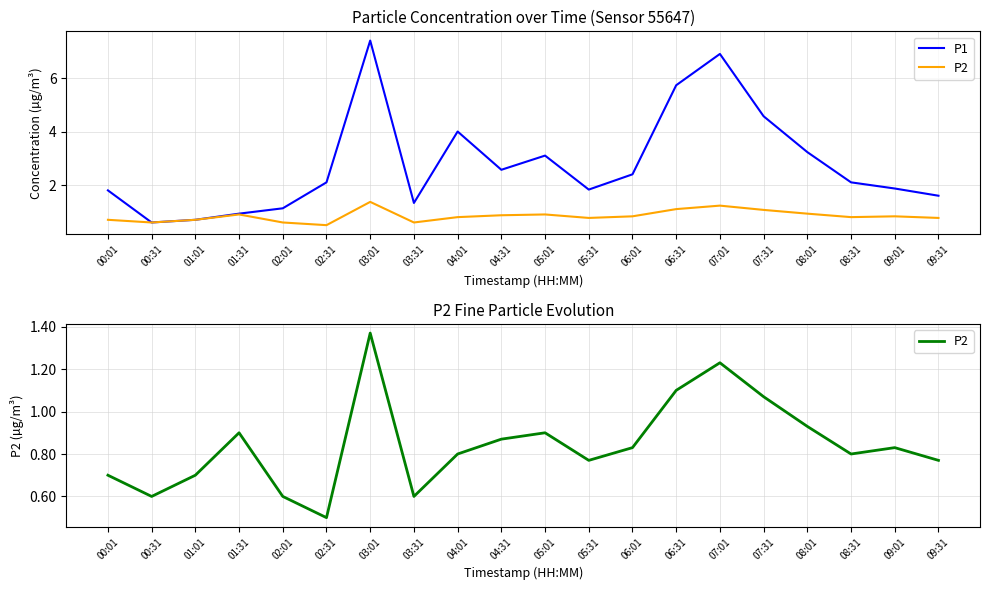

True or false: P1 has a value of 11.3 at 03:01.

False